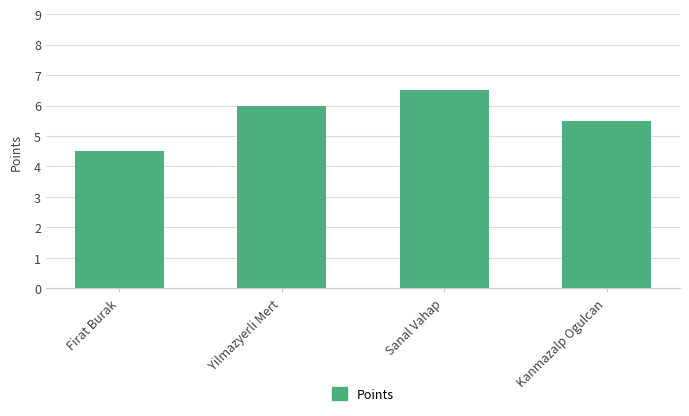

What is the difference between the second highest and minimum values?

1.5